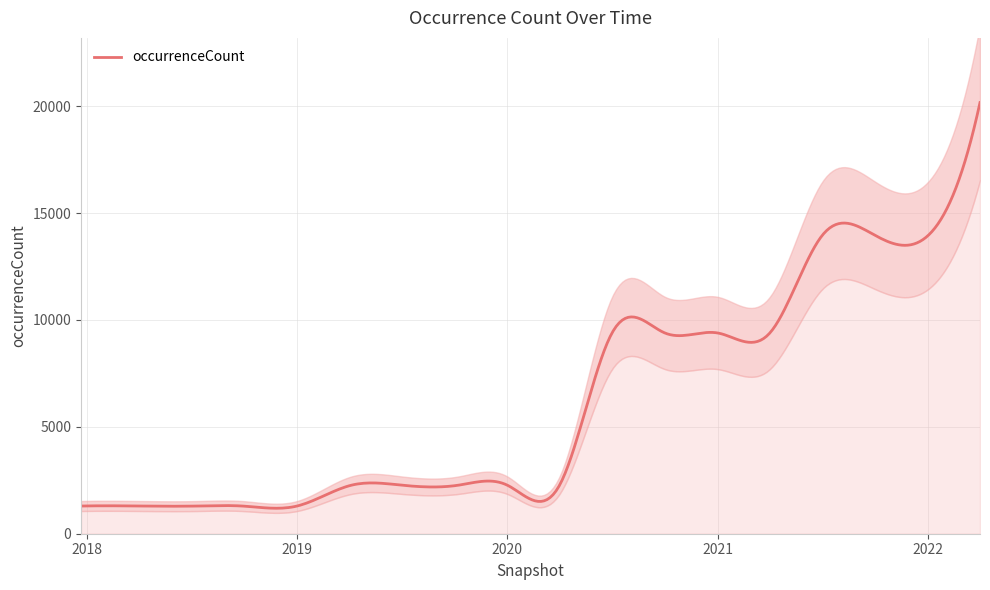

Is this an area chart (filled region under the line)?

No